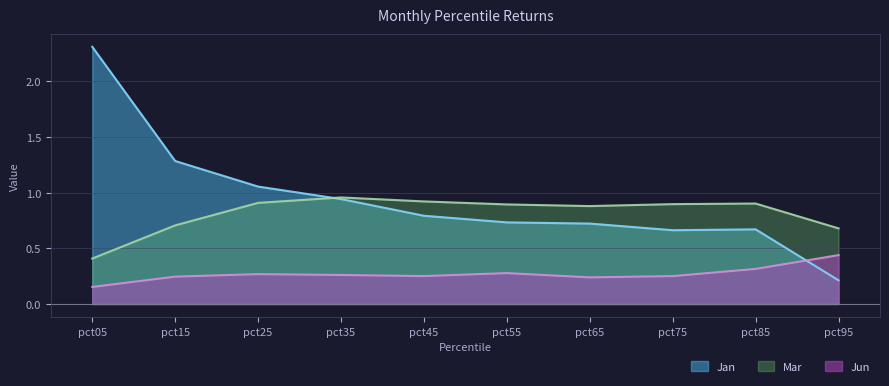

True or false: Jun has a value of 0.3 at pct85.

True